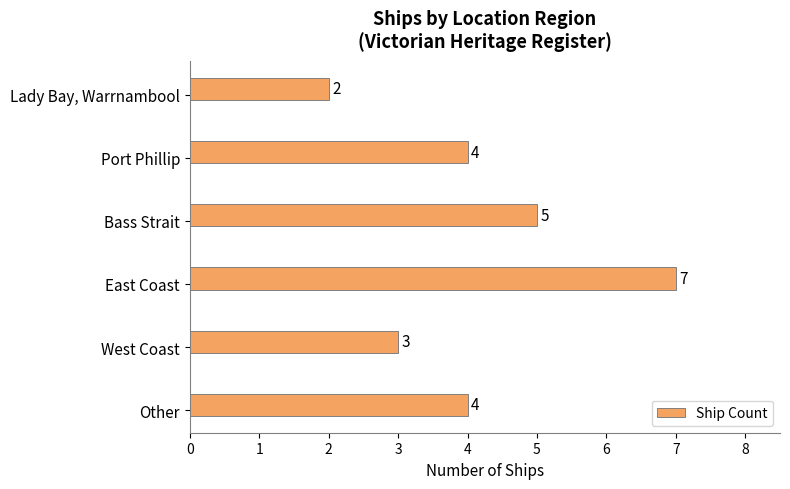

What is the average value?

4